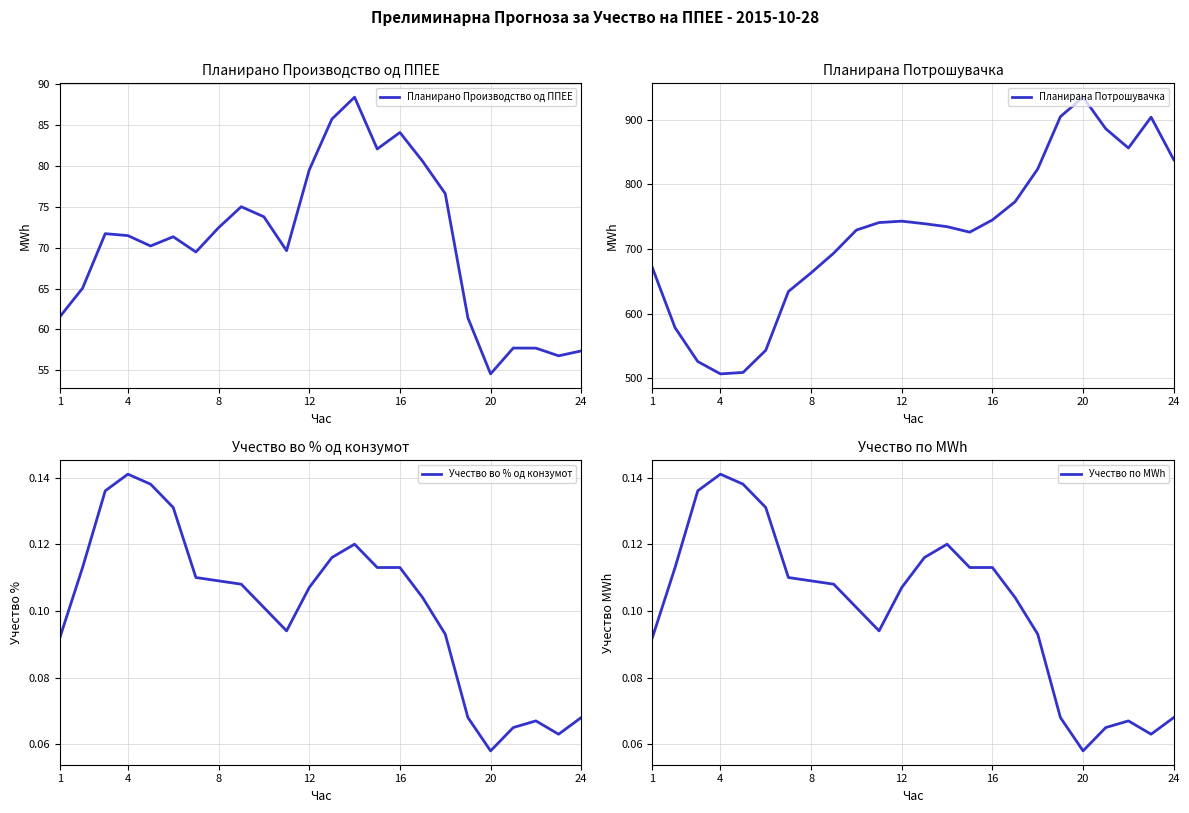

What is the highest value of the Планирано Производство од ППЕЕ series?

88.4